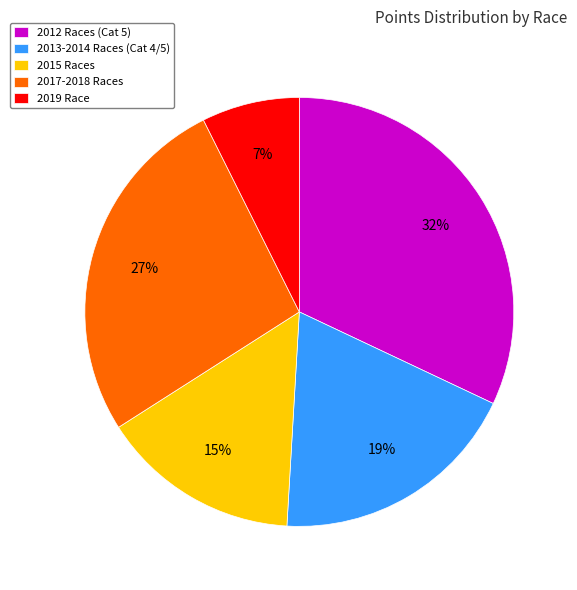

True or false: 2017-2018 Races accounts for 27% of the total.

True